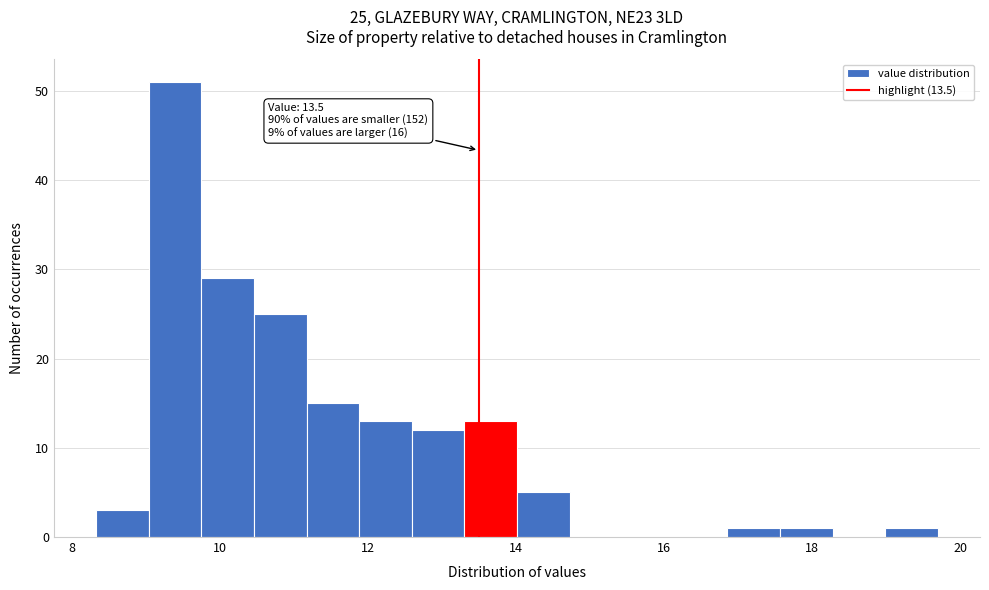

Read against the x-axis, roughly where is the centre of the tallest bar?

9.4